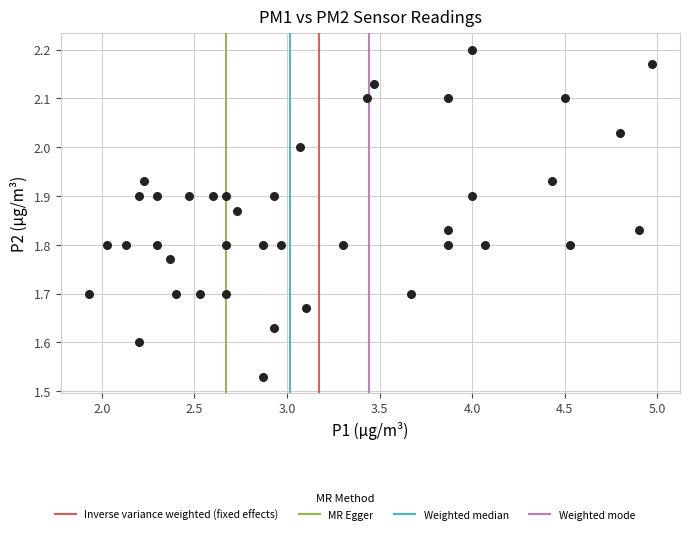

What is the range of X values (max minus min)?

3.0